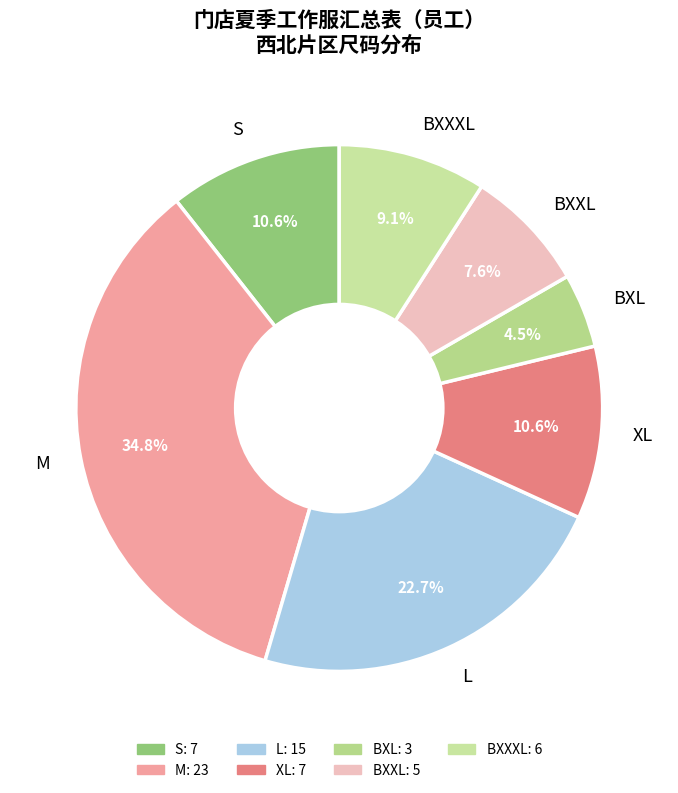

Which has a higher value, BXXL or XL?

XL